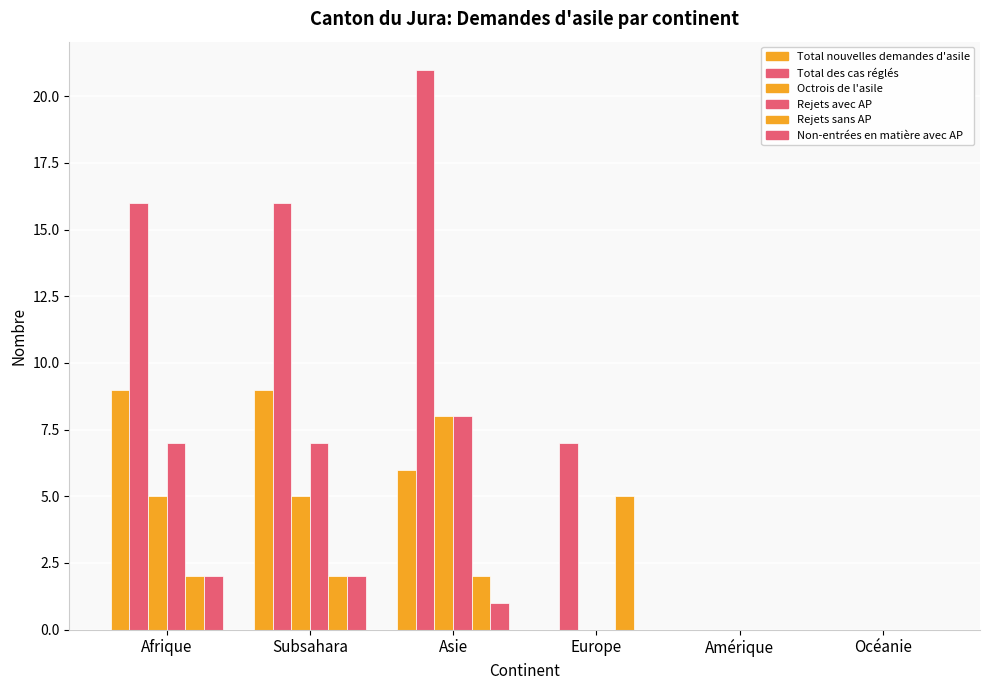

How many series are shown in this chart?

6